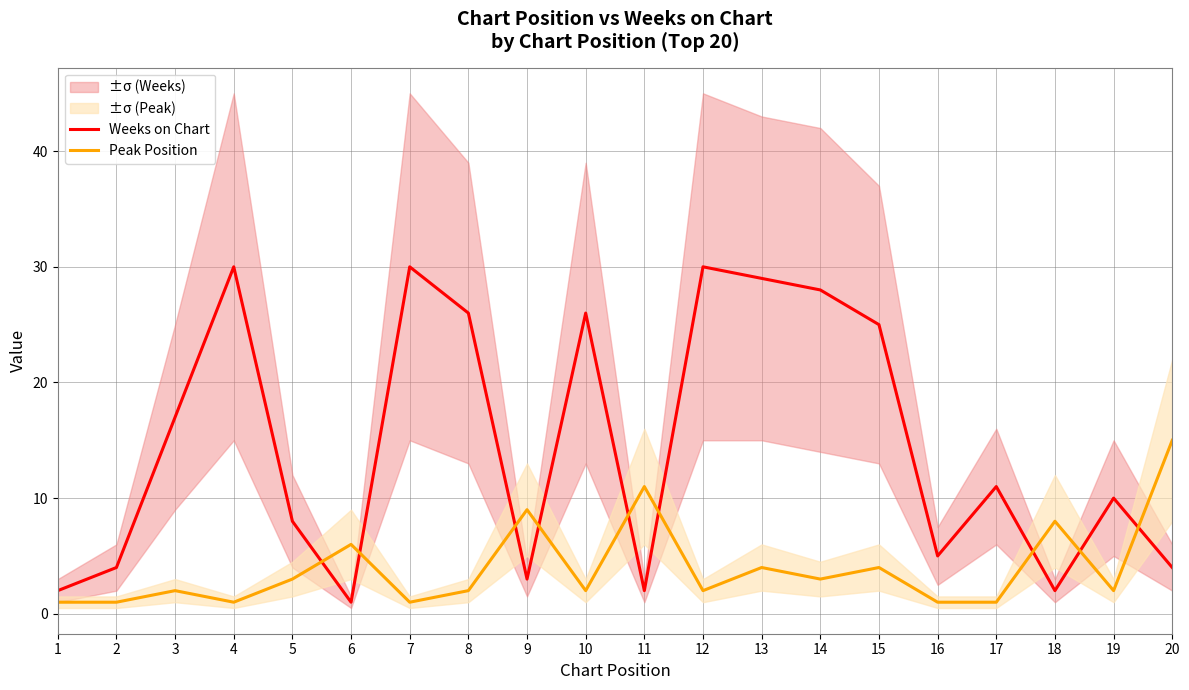

Is the value of Weeks on Chart at 13 greater than the value of Peak Position at 5?

Yes